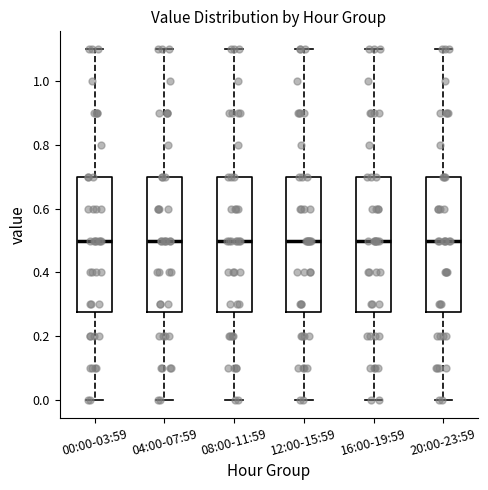

Reading left to right, transcribe this box plot: for each box, give where its median line is, the range the box spans, and where its two whiskers end, as read against the y-axis. The values are not printed on the chart, so give them approximately, as read against the axis.

00:00-03:59: median 0.50, box 0.28 to 0.70, whiskers 0.00 to 1.10
04:00-07:59: median 0.50, box 0.28 to 0.70, whiskers 0.00 to 1.10
08:00-11:59: median 0.50, box 0.28 to 0.70, whiskers 0.00 to 1.10
12:00-15:59: median 0.50, box 0.28 to 0.70, whiskers 0.00 to 1.10
16:00-19:59: median 0.50, box 0.28 to 0.70, whiskers 0.00 to 1.10
20:00-23:59: median 0.50, box 0.28 to 0.70, whiskers 0.00 to 1.10